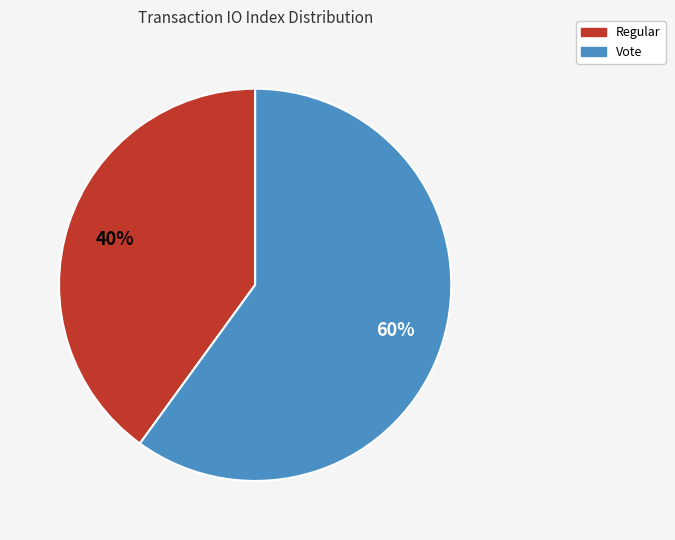

What is the largest slice in the pie chart?

Vote